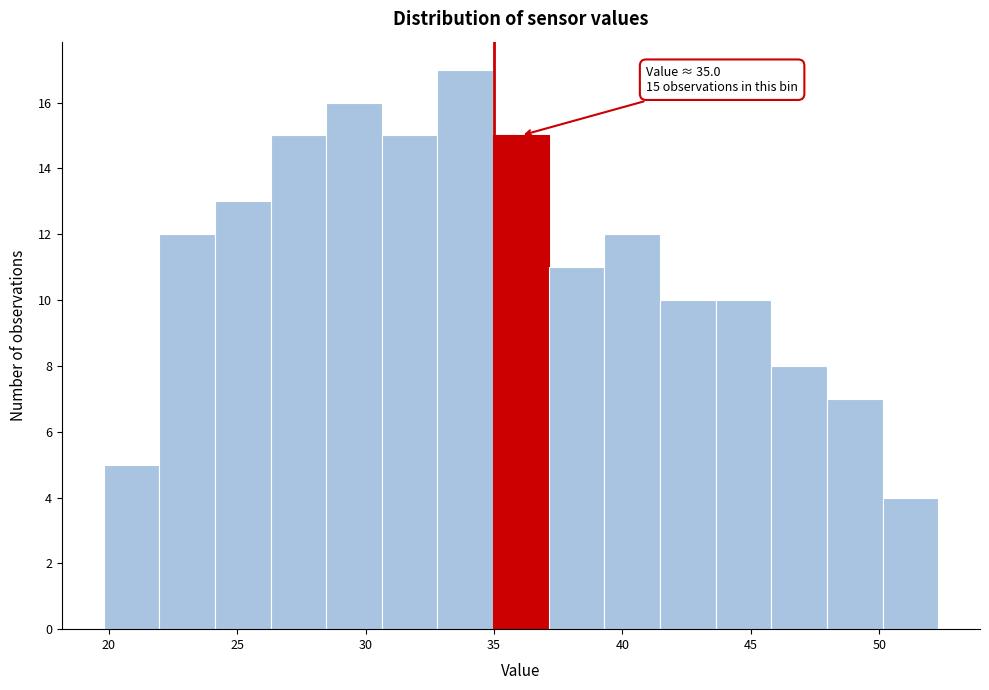

Over which range of the x-axis is the bar tallest?

33.0 to 35.0